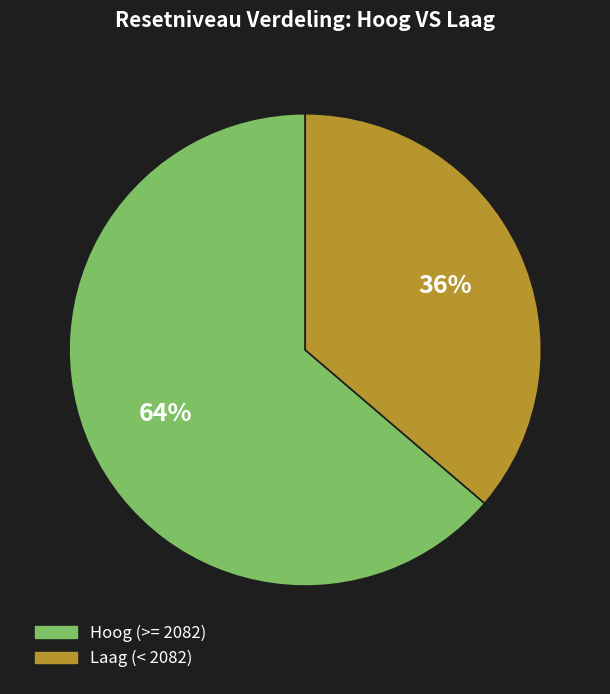

Is there a majority slice in this chart?

Yes